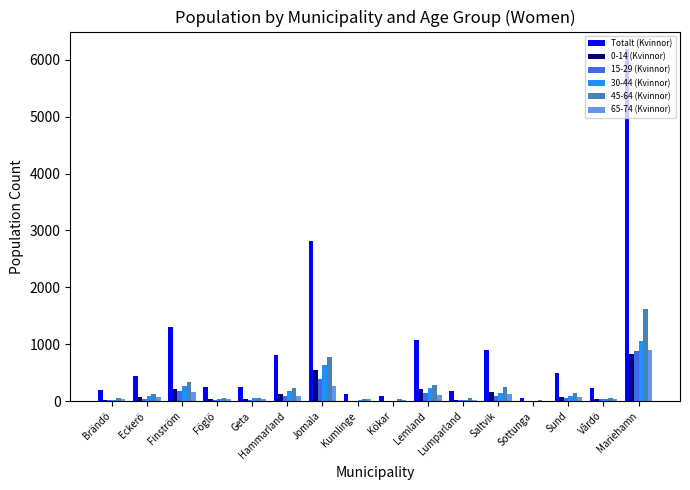

What is the maximum value shown in the chart?

6186